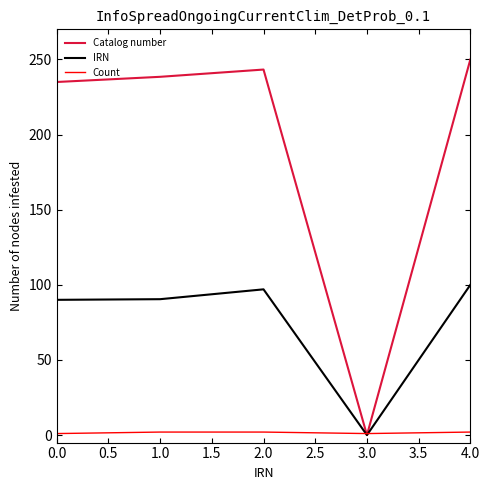

Which series has the widest spread of values?

Catalog number